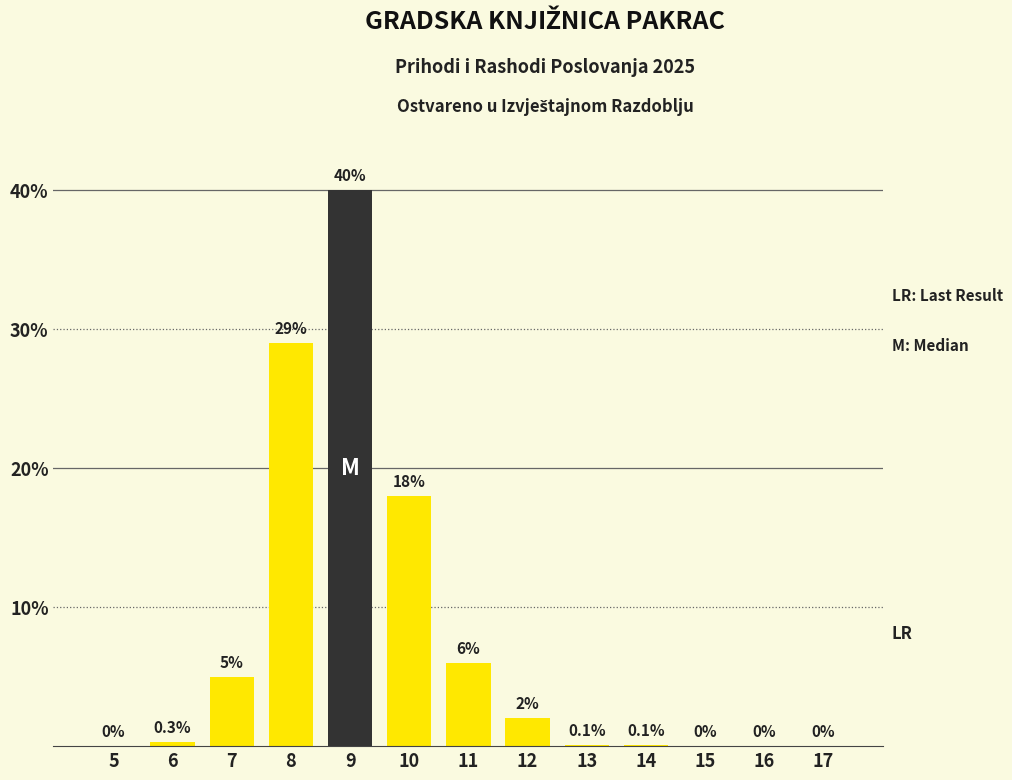

Reading left to right, transcribe all the data shown in this chart.

5=0.0	6=0.3	7=5.0	8=29.0	9=40.0	10=18.0	11=6.0	12=2.0	13=0.1	14=0.1	15=0.0	16=0.0	17=0.0